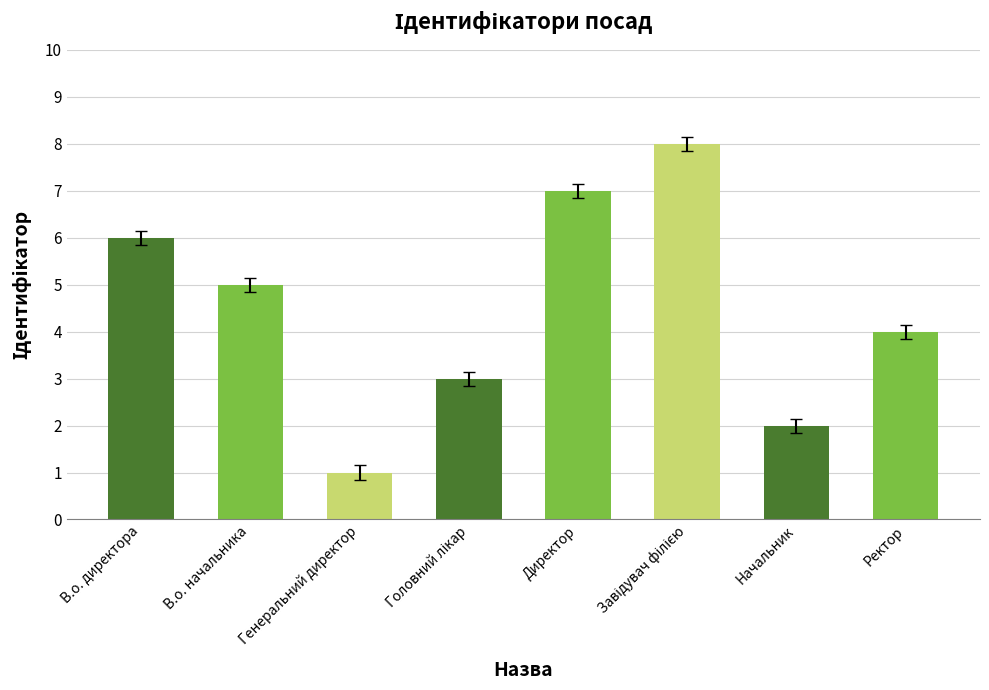

What is the change in value from В.о. начальника to Начальник?

-3